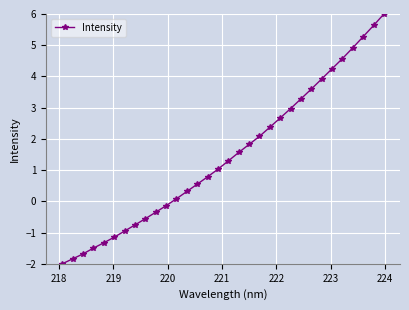

What is the sum of all values?

46.8